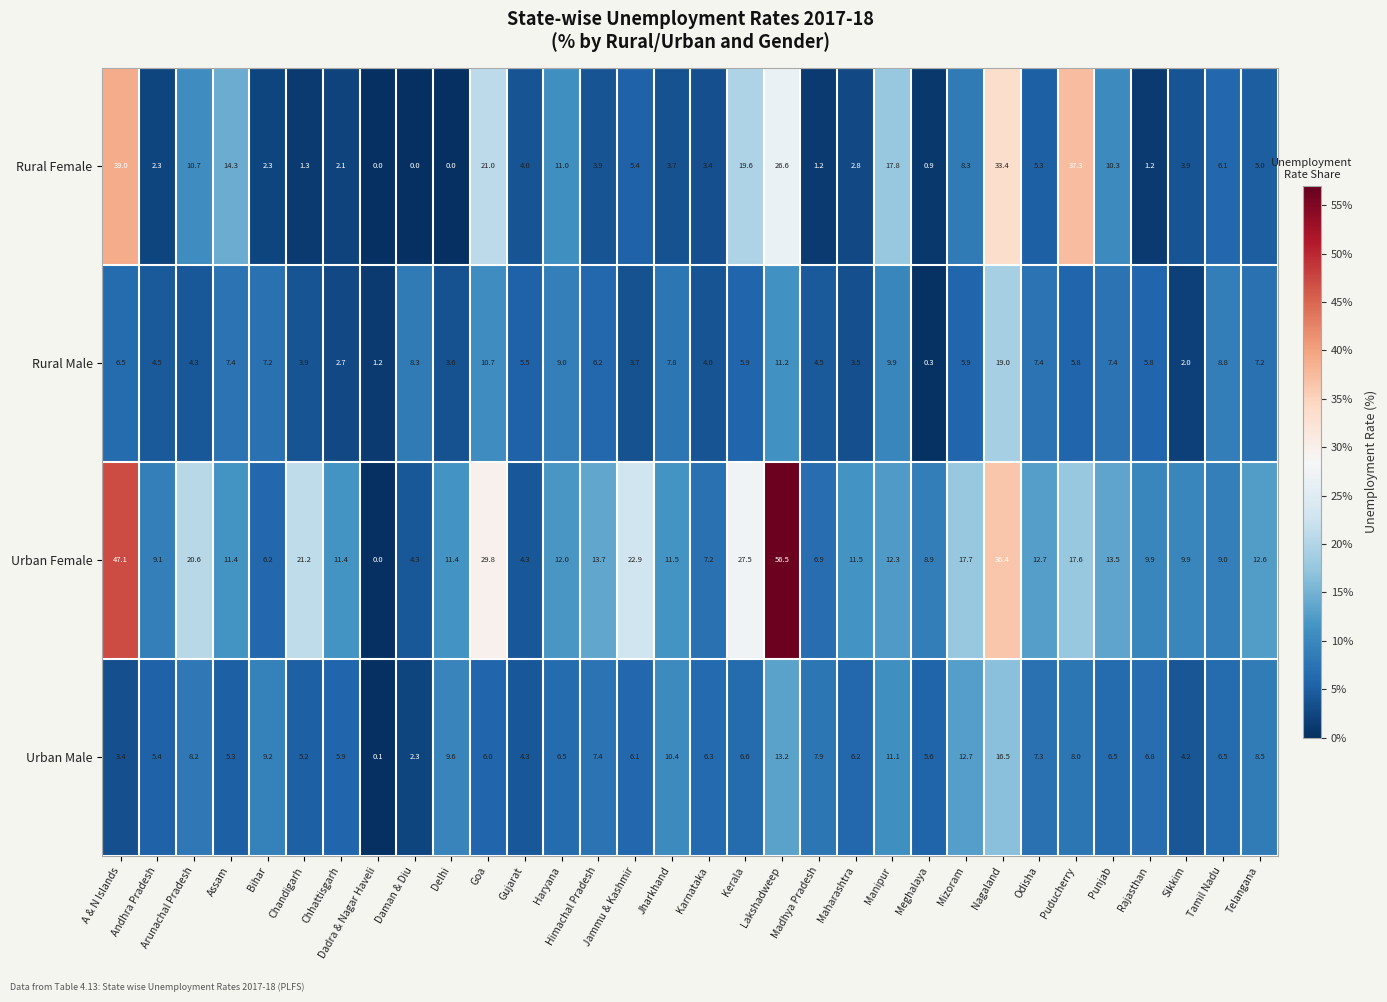

How many positive values does the Urban Female series have?

31